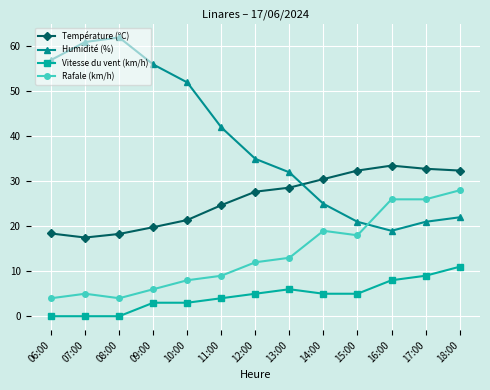

Rank the series at 08:00 from highest to lowest value.

Humidité (%), Température (ºC), Rafale (km/h), Vitesse du vent (km/h)